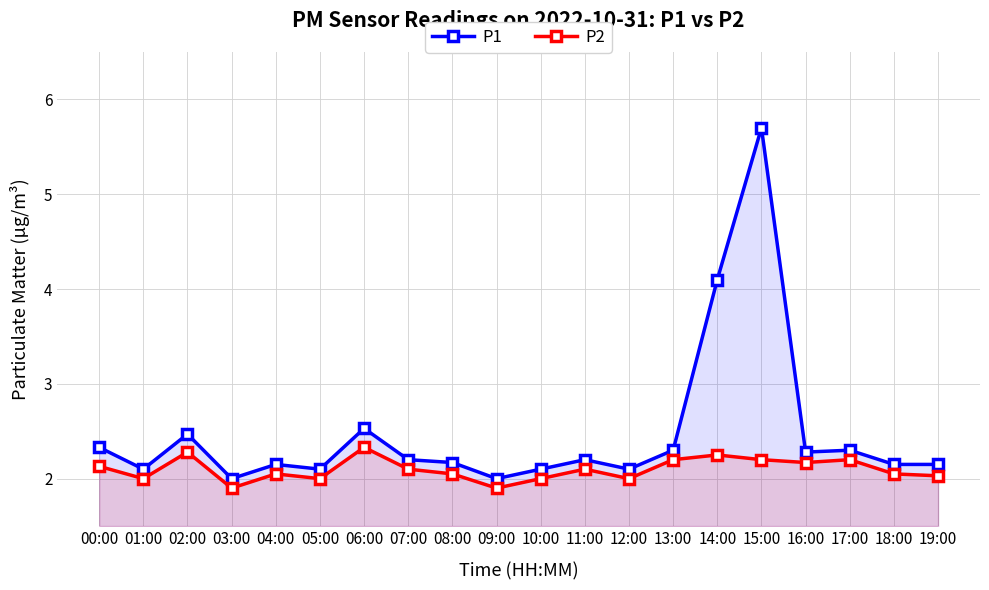

Which series changed the most between 08:00 and 18:00?

P1